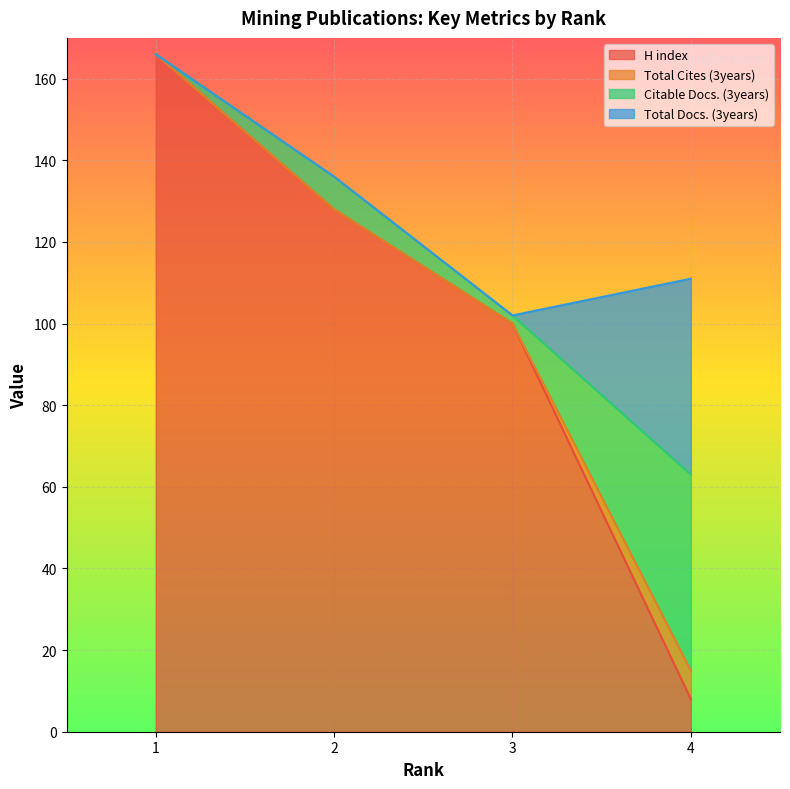

What is the minimum value for H index?

8